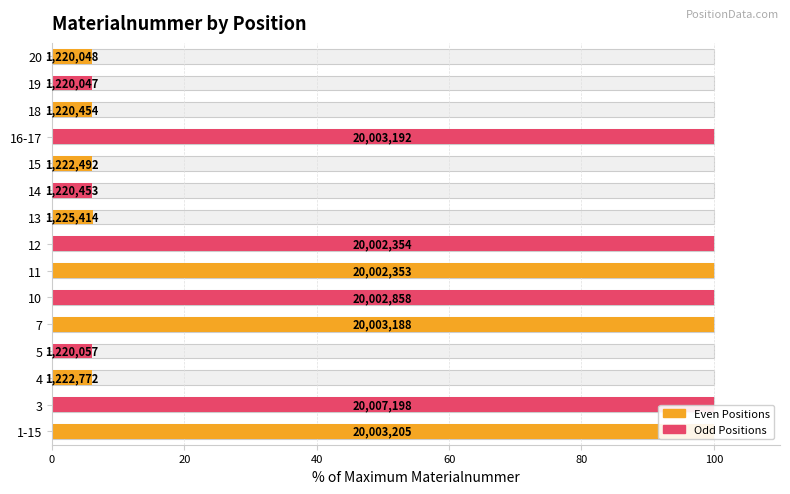

What is the greatest value displayed?

100.0